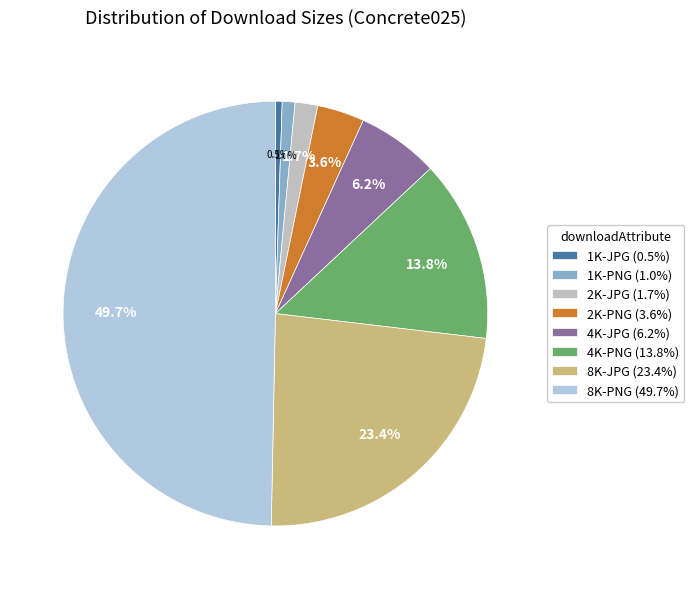

To the nearest percent, what portion does 8K-PNG represent?

50%